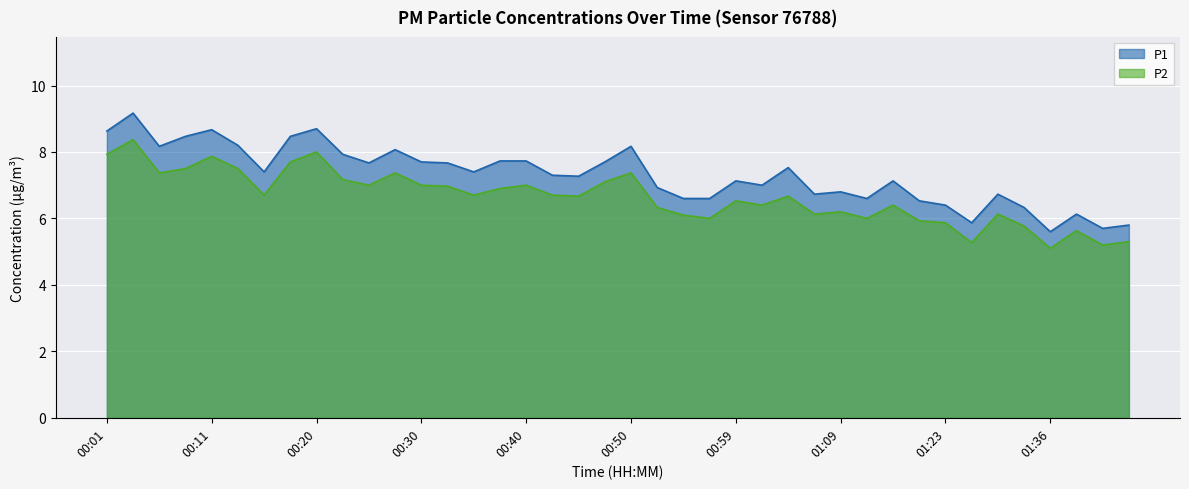

What is the label of the 26th point from the right?

00:35